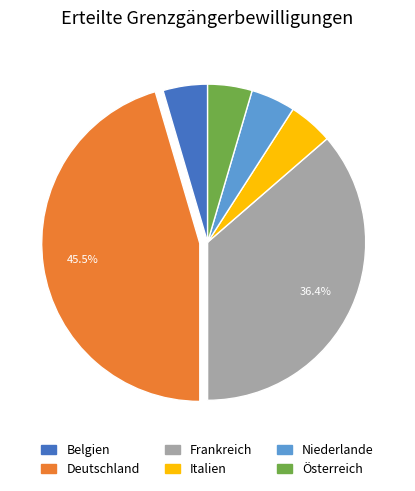

How many segments does this pie chart have?

6